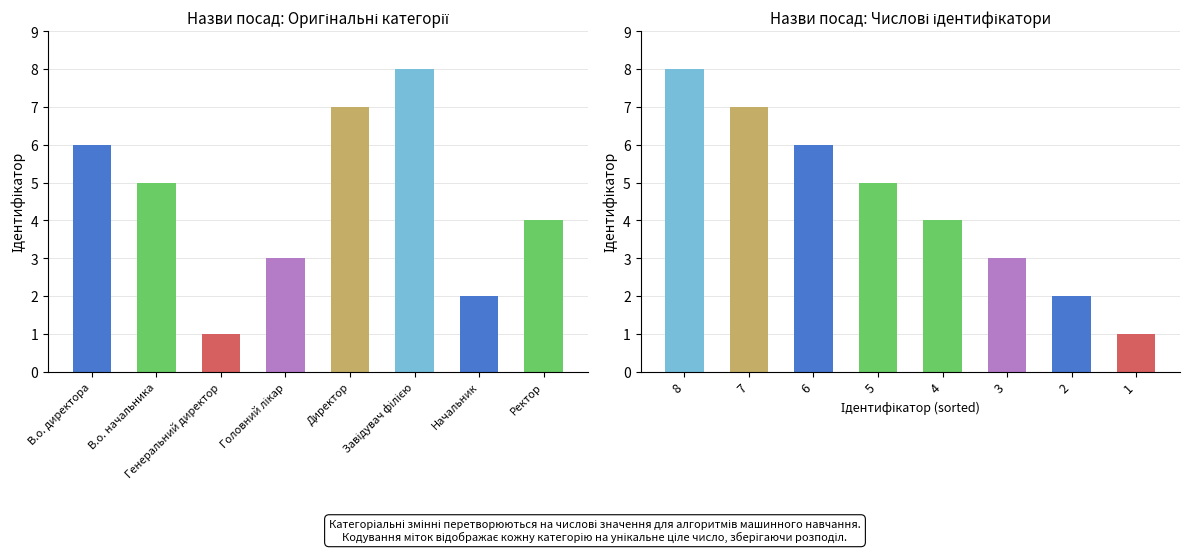

What is the value of the 1st bar from the left?

6